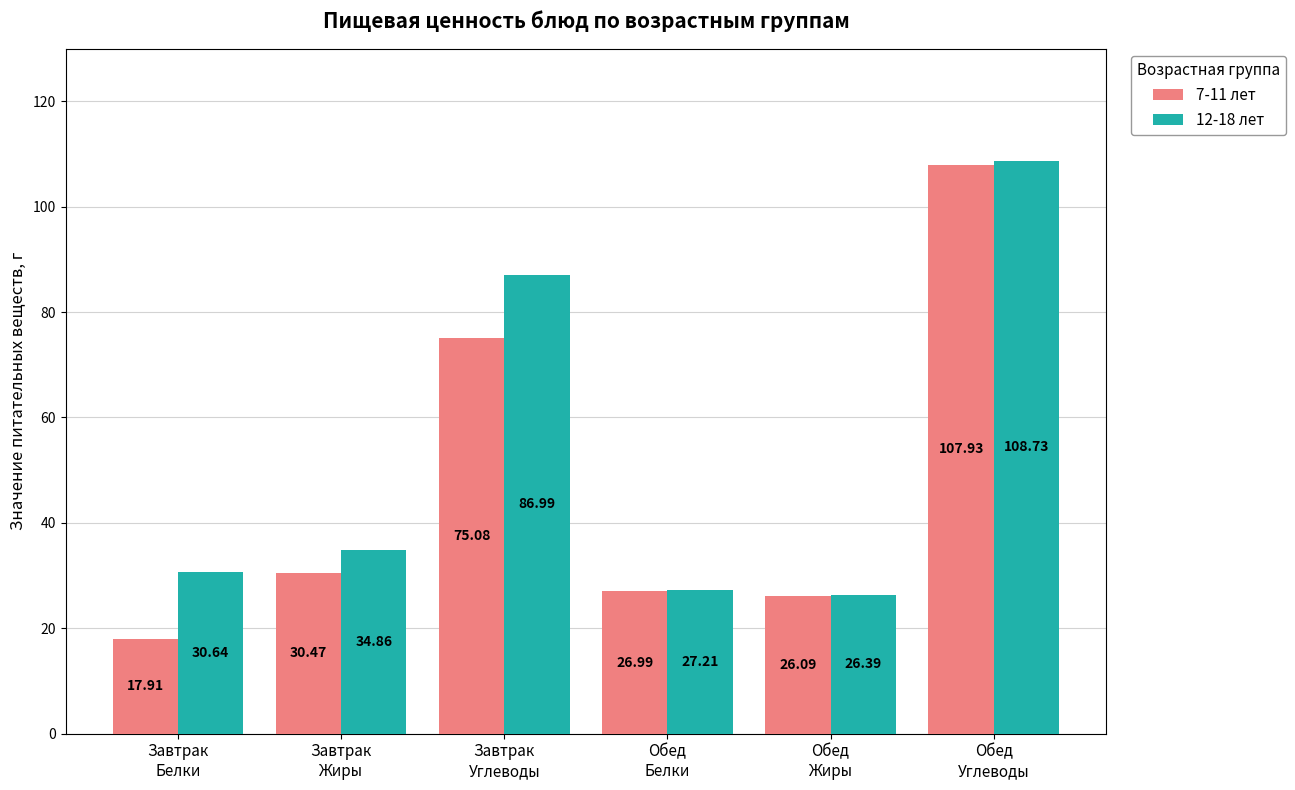

What is the spread (max minus min) of values at Завтрак
Белки?

12.7